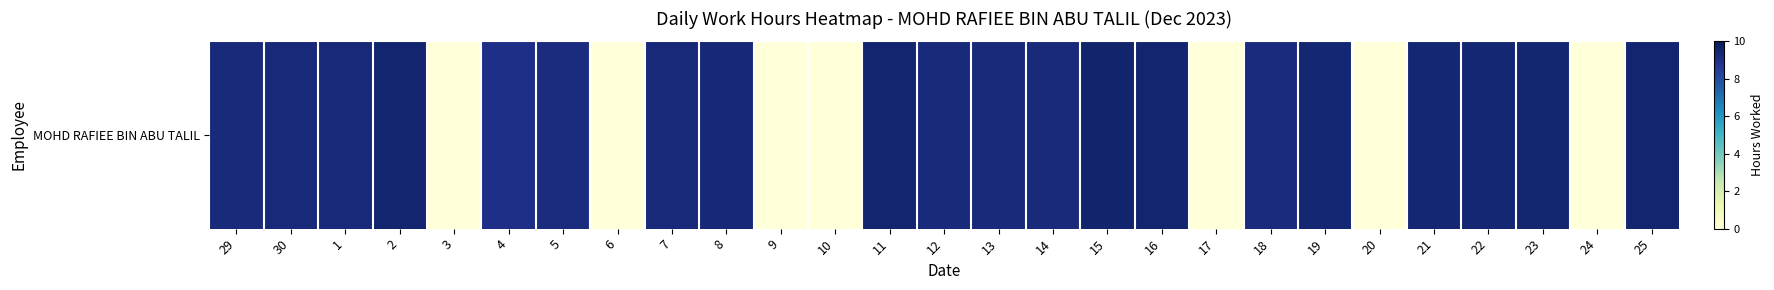

How many positive values are there?

20